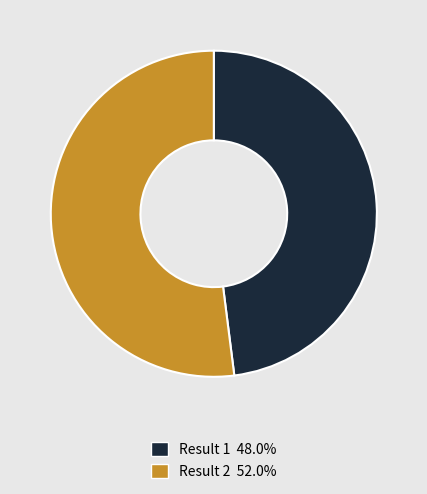

Does any single category account for the majority?

Yes